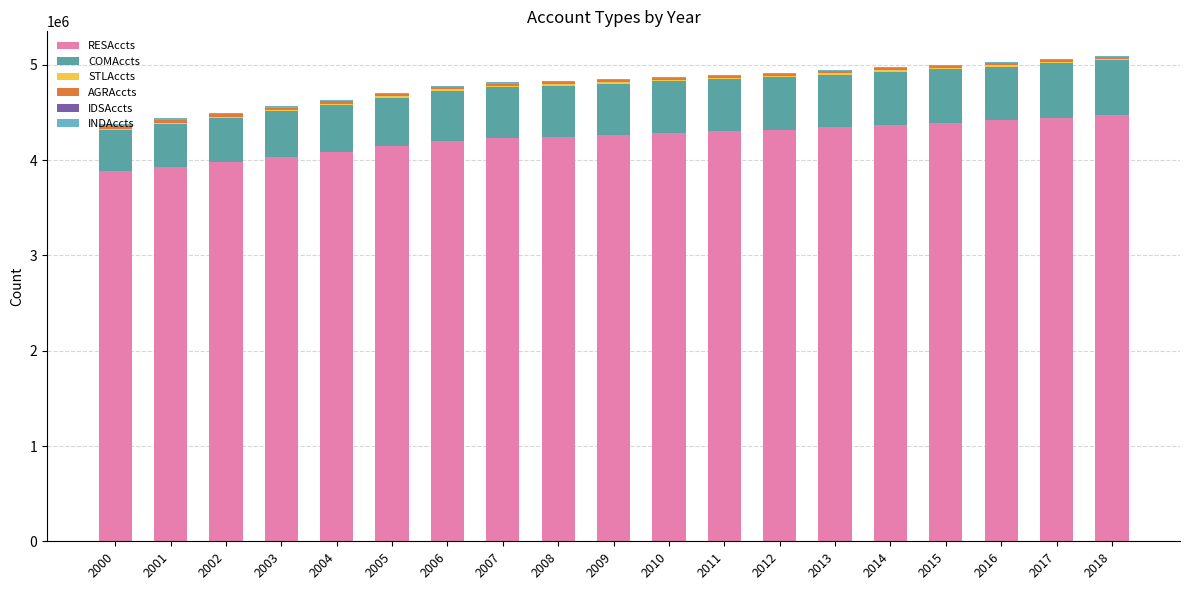

What is the highest value of the RESAccts series?

4477508